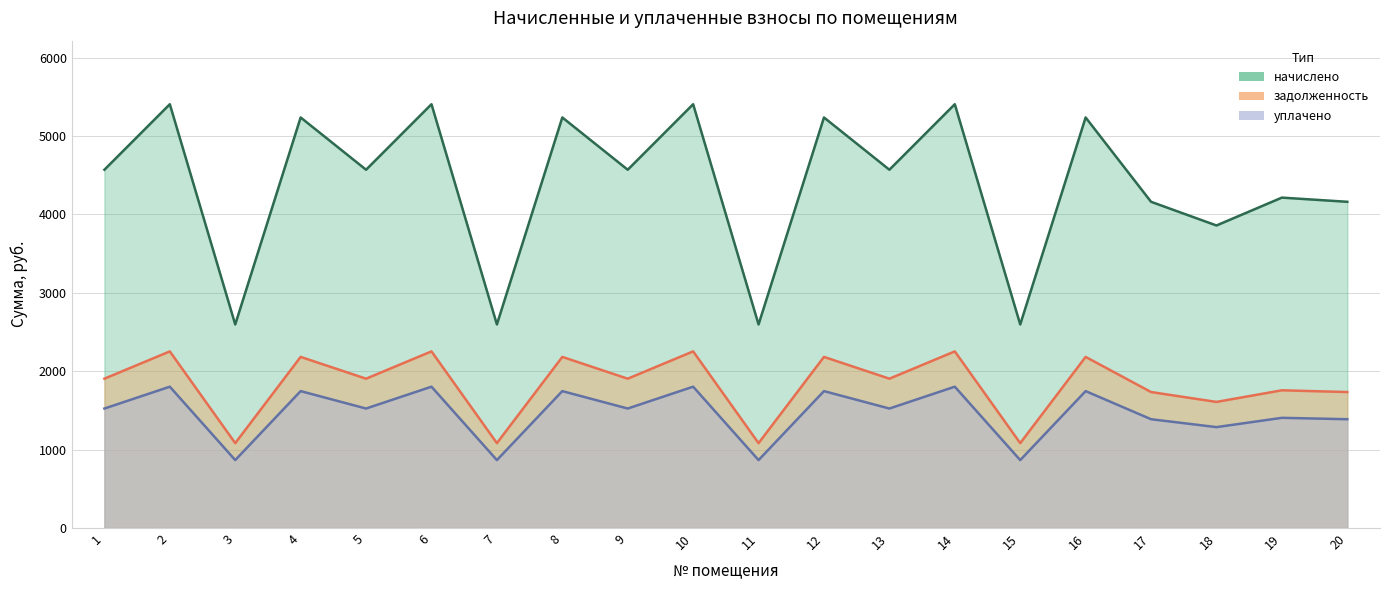

What are all the series names shown in the legend?

задолженность, начислено, уплачено